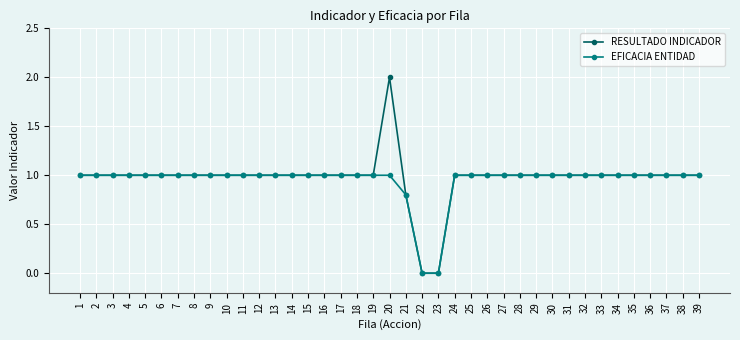

What is the approximate value of EFICACIA ENTIDAD at 18?

1.0